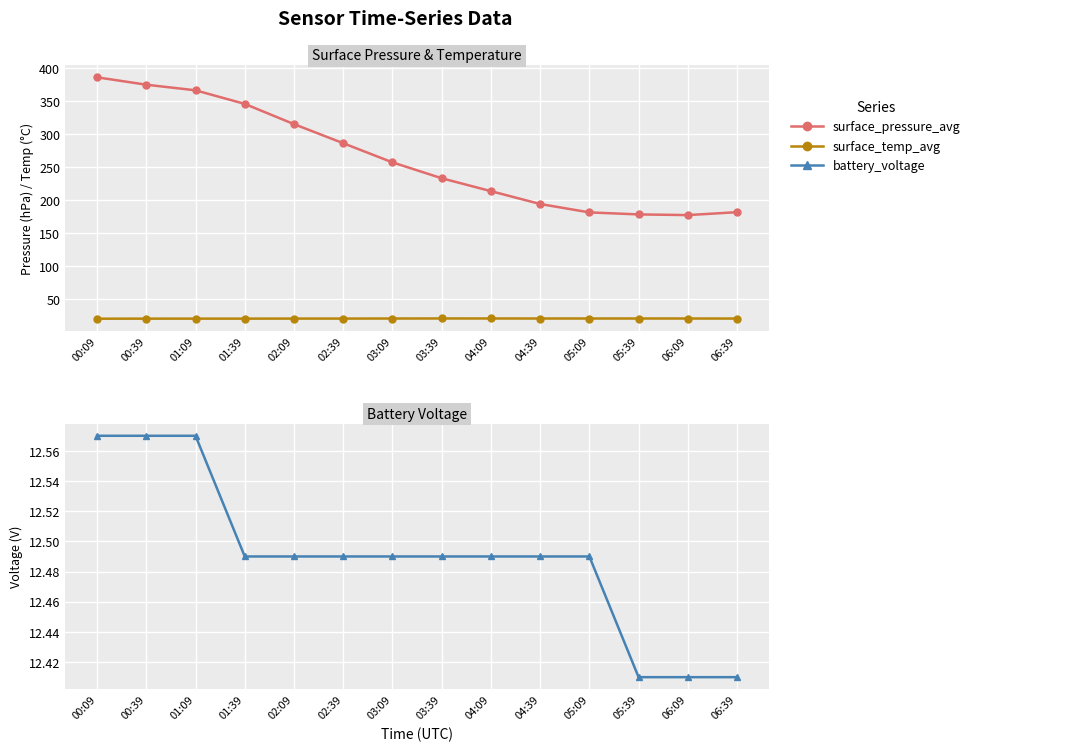

List the labels in order of surface_temp_avg value, largest first.

03:39, 04:09, 04:39, 05:09, 05:39, 06:09, 03:09, 06:39, 02:39, 02:09, 01:09, 01:39, 00:39, 00:09